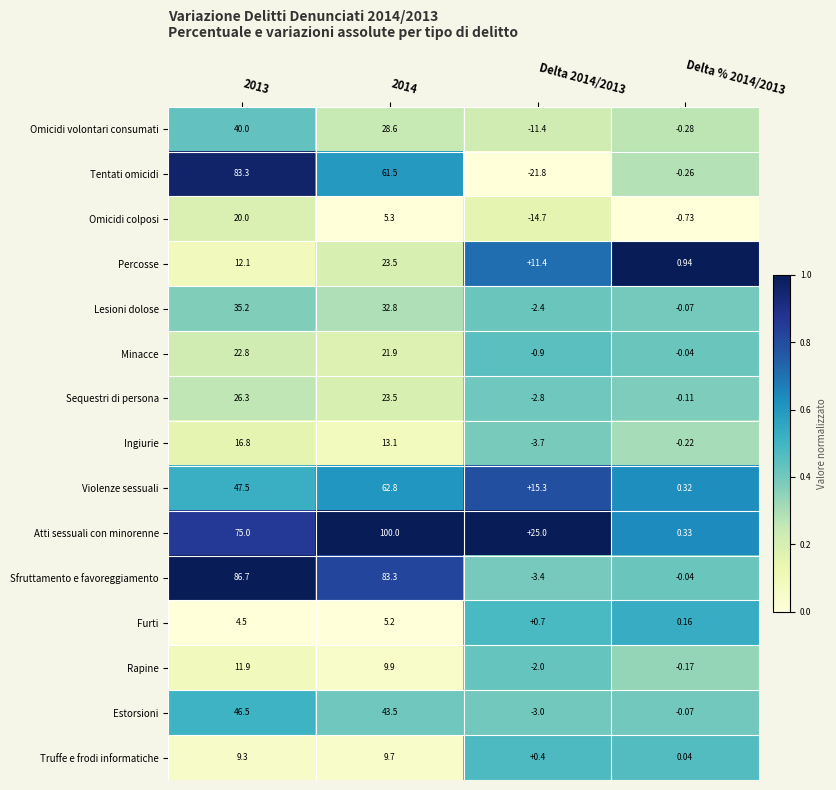

At how many categories does at least one series exceed 0?

4